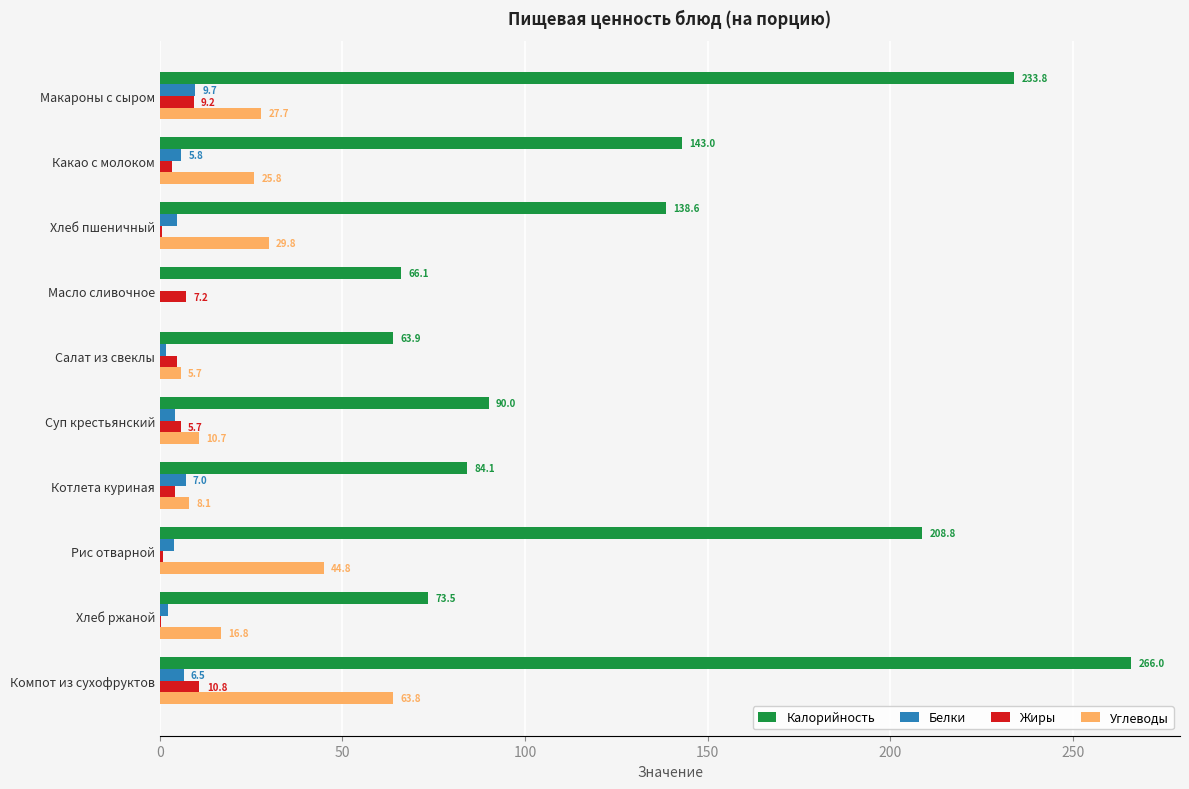

At which category is the sum across all series the highest?

Компот из сухофруктов